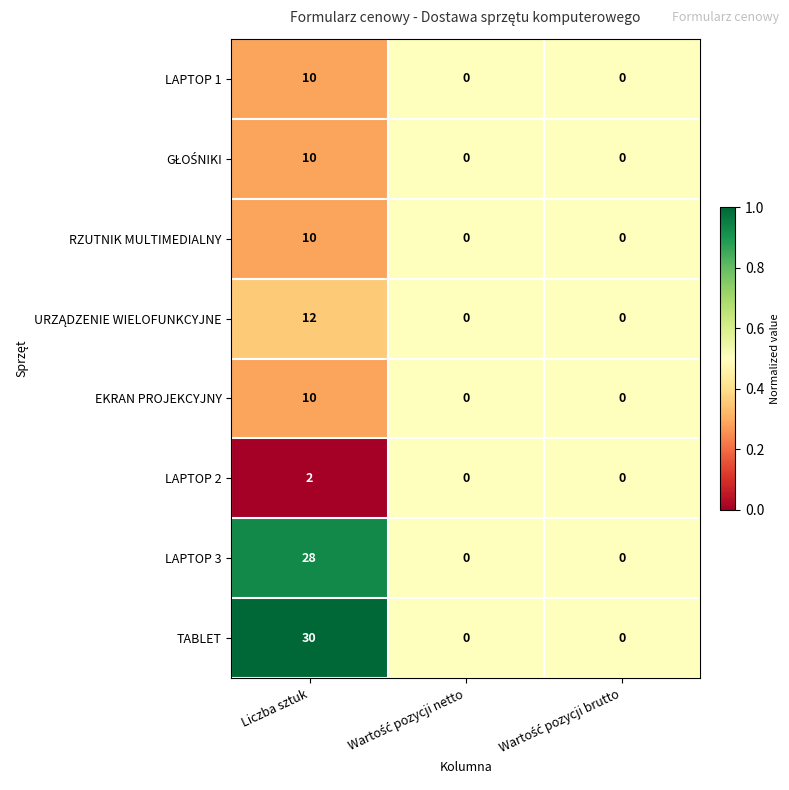

How many RZUTNIK MULTIMEDIALNY values are between 0 and 10?

3